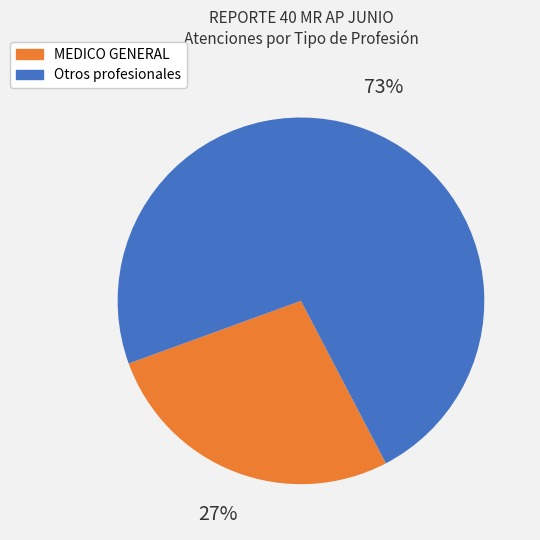

Is there any slice that represents more than half of the pie?

Yes